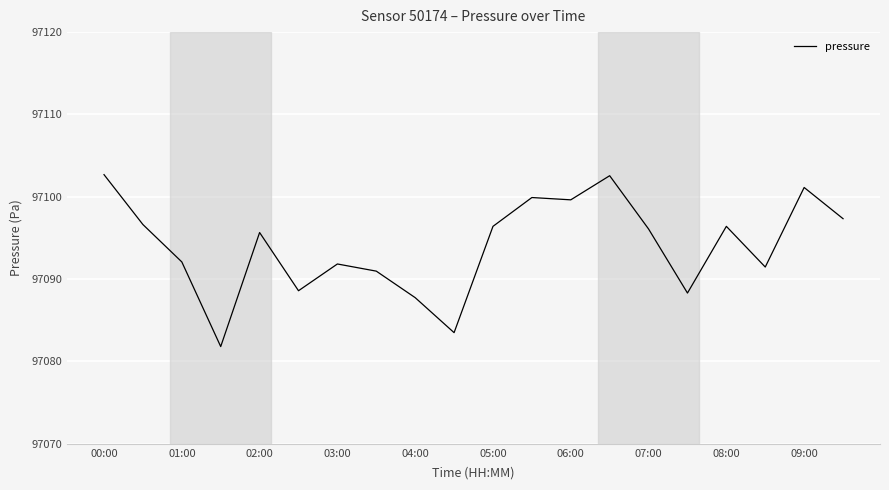

What is the difference between the maximum and minimum values?

20.9